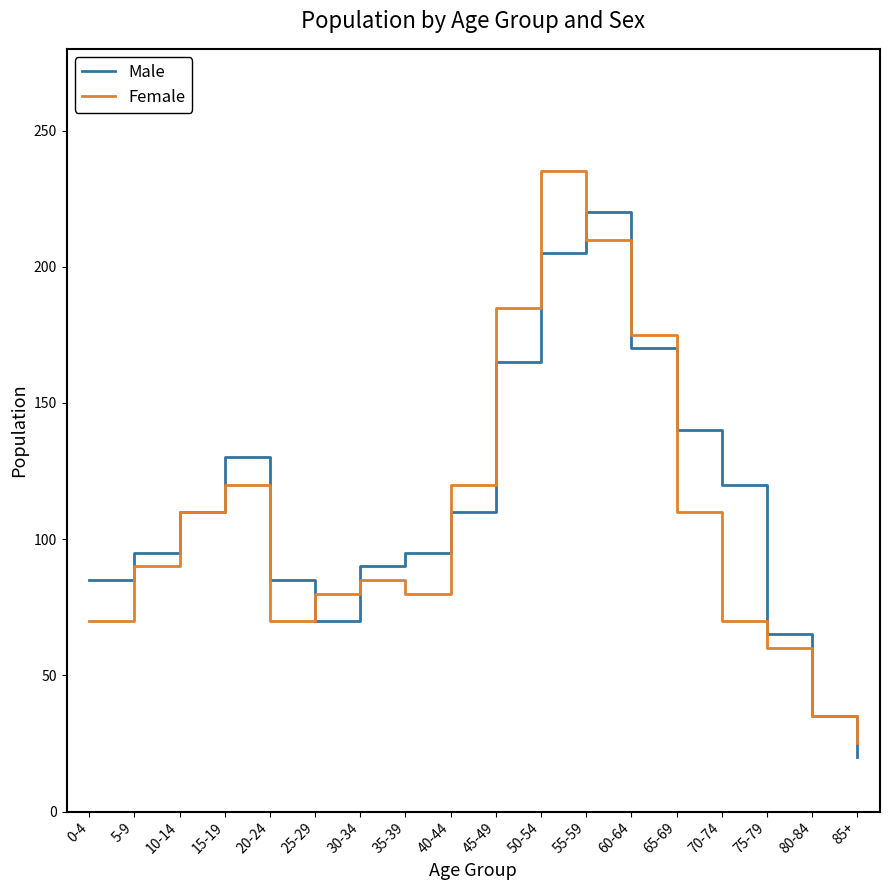

Which series has the largest total across all categories?

Male